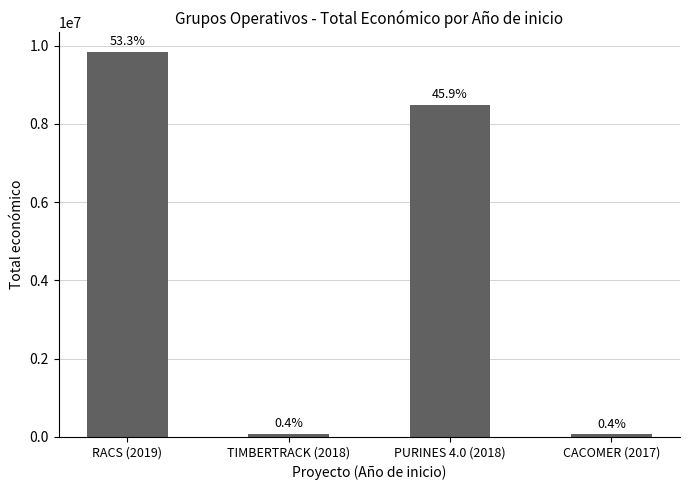

What is the label of the 1st bar from the left?

RACS (2019)